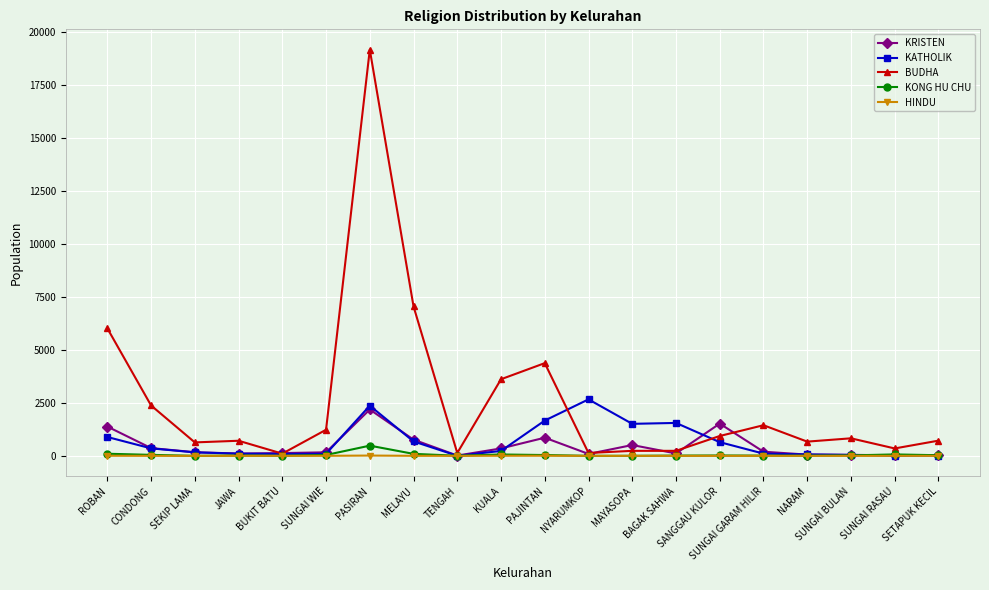

In KONG HU CHU, how many points are higher than both neighbors (excluding endpoints)?

5